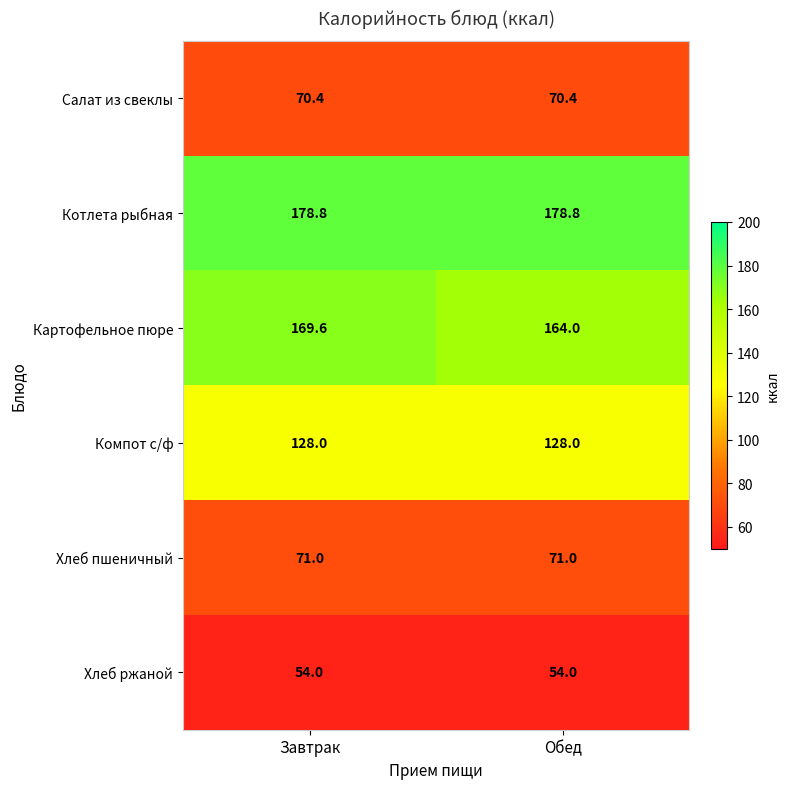

Which series has the largest total across all categories?

Котлета рыбная